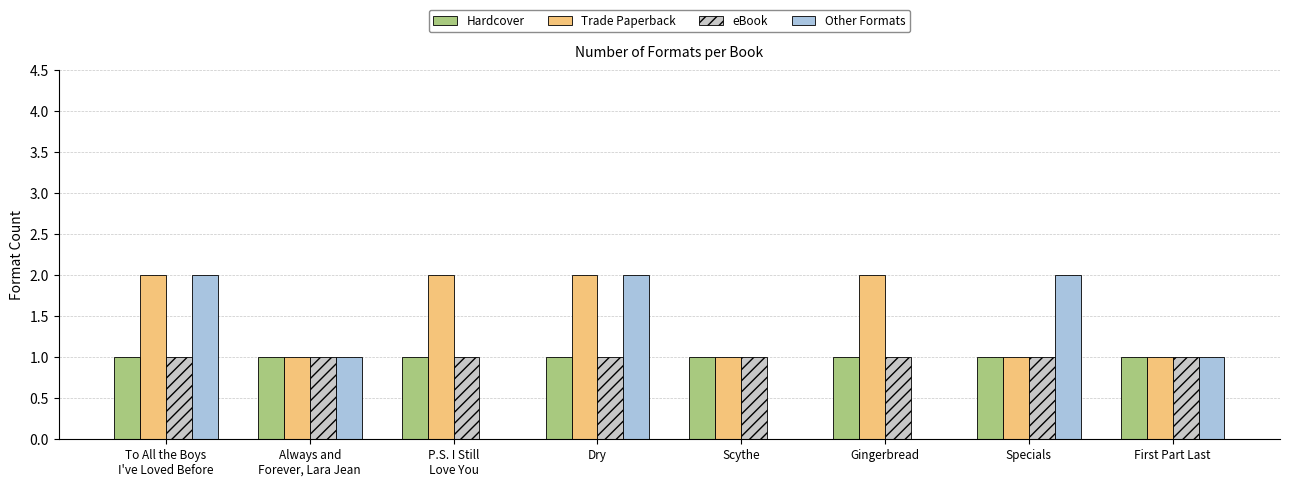

Which series has the largest total across all categories?

Trade Paperback